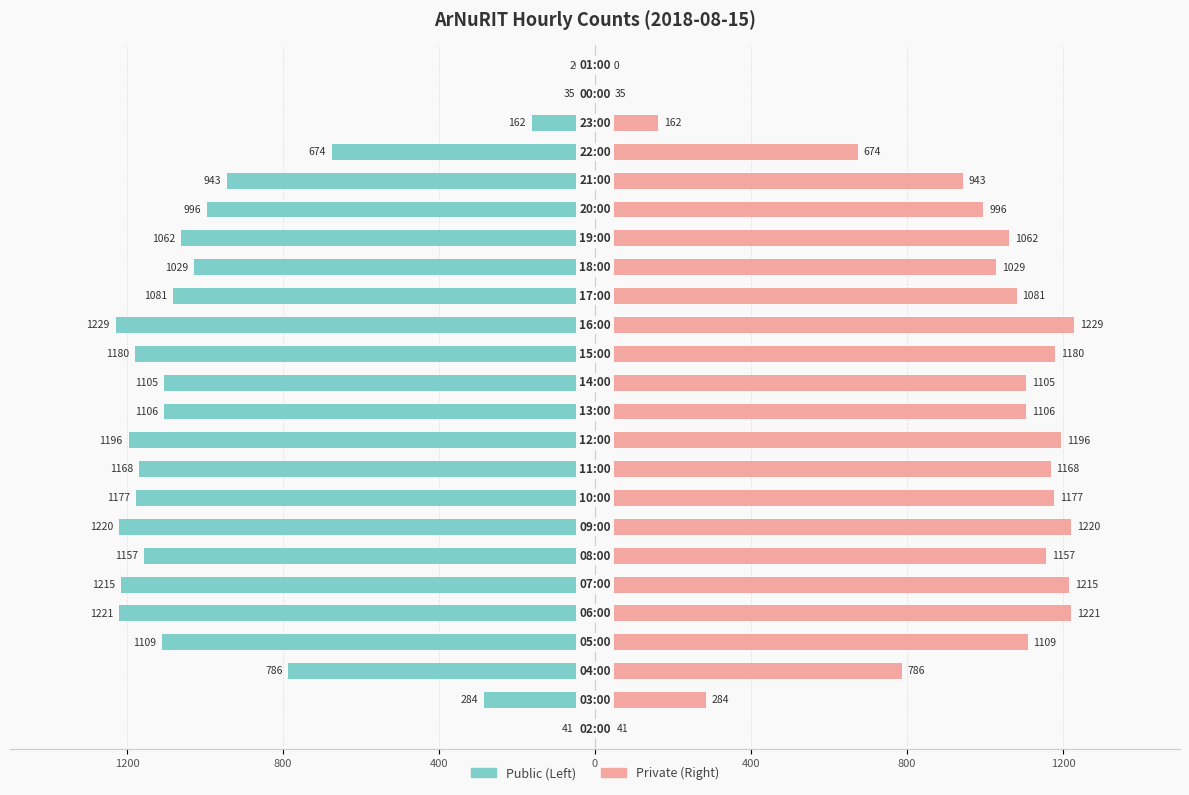

Reading left to right, extract all data points from this chart.

col_3 (left): -41	-284	-786	-1109	-1221	-1215	-1157	-1220	-1177	-1168	-1196	-1106	-1105	-1180	-1229	-1081	-1029	-1062	-996	-943	-674	-162	-35	-20
col_3 (right): 41	284	786	1109	1221	1215	1157	1220	1177	1168	1196	1106	1105	1180	1229	1081	1029	1062	996	943	674	162	35	20